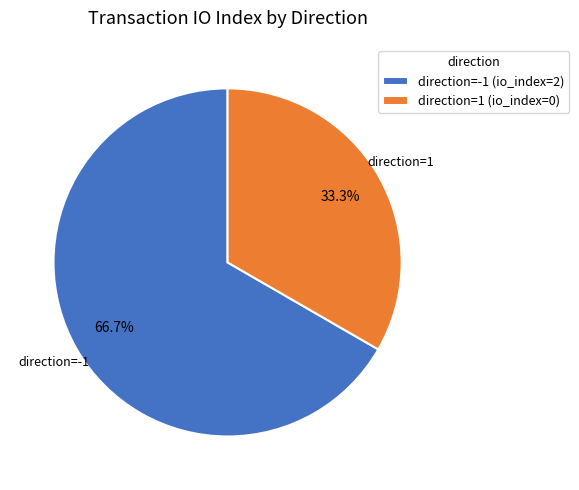

Which slice is the largest?

direction=-1 (io_index=2)